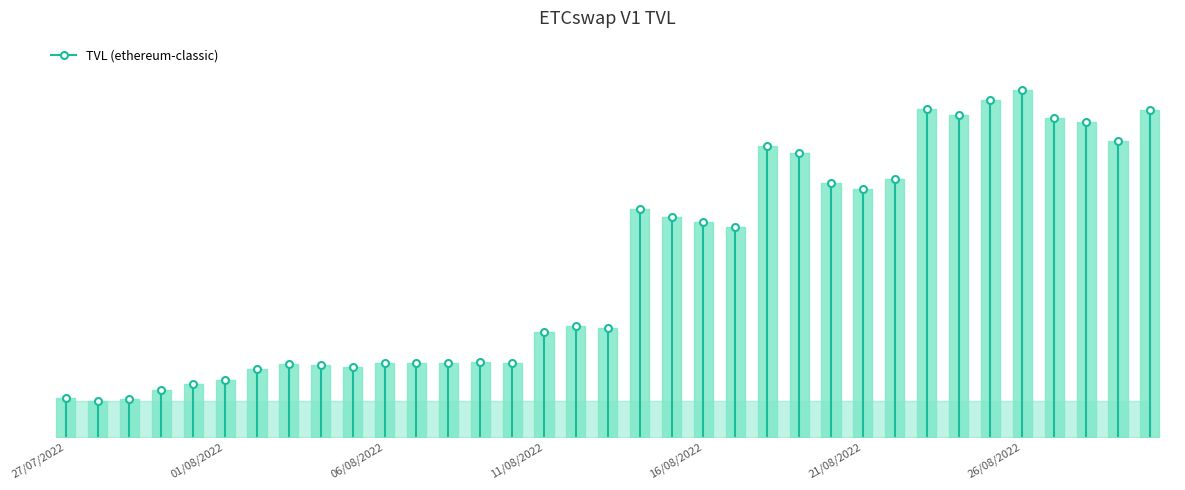

What is the smallest value displayed?

12366.0